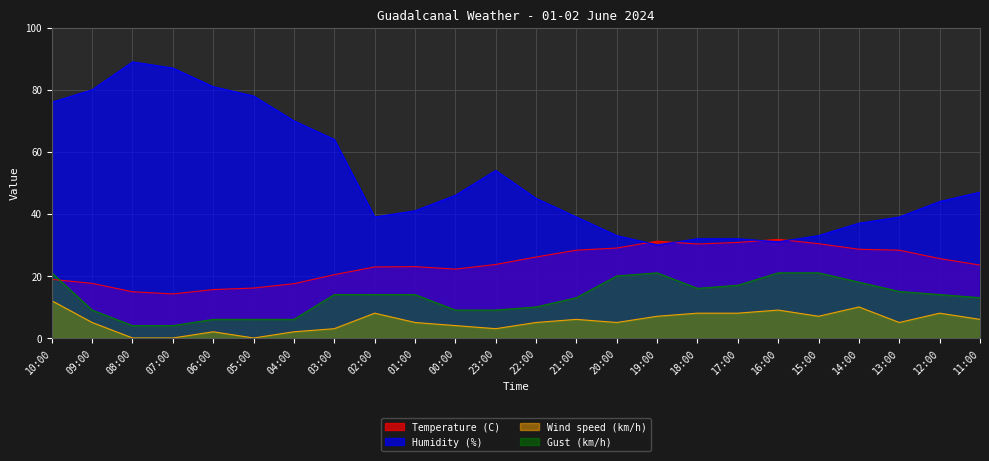

Reading left to right, what are all the values shown in this chart?

Temperature (C): 18.9	17.6	14.9	14.2	15.6	16.1	17.5	20.4	22.9	23.0	22.2	23.7	26.1	28.3	29.0	31.2	30.3	30.8	31.8	30.4	28.6	28.3	25.6	23.5
Humidity (%): 76.0	80.0	89.0	87.0	81.0	78.0	70.0	64.0	39.0	41.0	46.0	54.0	45.0	39.0	33.0	30.0	32.0	32.0	31.0	33.0	37.0	39.0	44.0	47.0
Wind speed (km/h): 12.0	5.0	0.0	0.0	2.0	0.0	2.0	3.0	8.0	5.0	4.0	3.0	5.0	6.0	5.0	7.0	8.0	8.0	9.0	7.0	10.0	5.0	8.0	6.0
Gust (km/h): 21.0	9.0	4.0	4.0	6.0	6.0	6.0	14.0	14.0	14.0	9.0	9.0	10.0	13.0	20.0	21.0	16.0	17.0	21.0	21.0	18.0	15.0	14.0	13.0